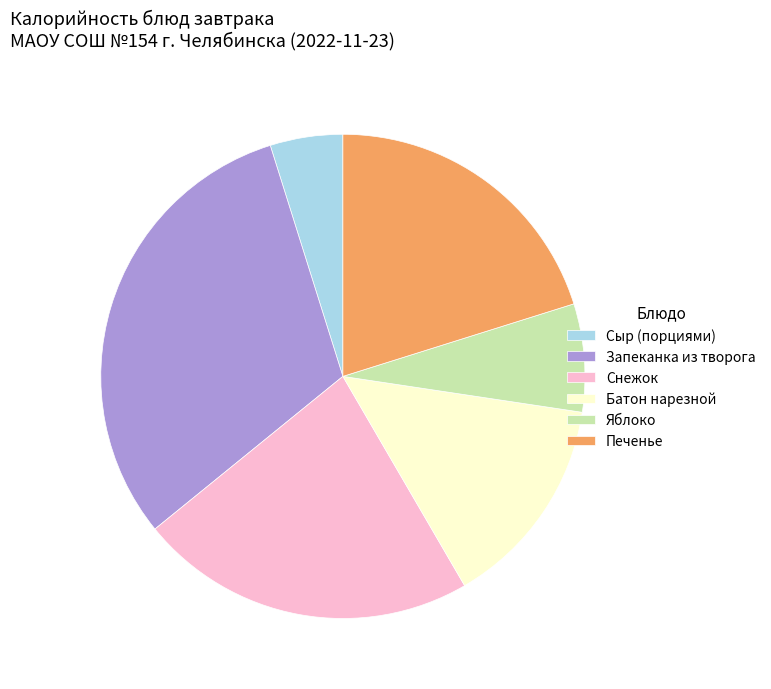

Is it true that Батон нарезной is 6% of the pie?

False